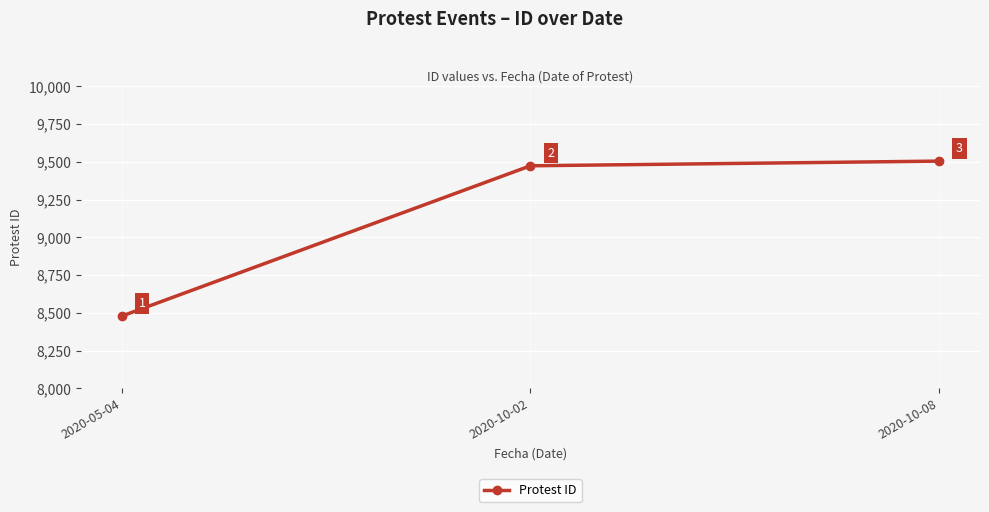

What is the average value?

9152